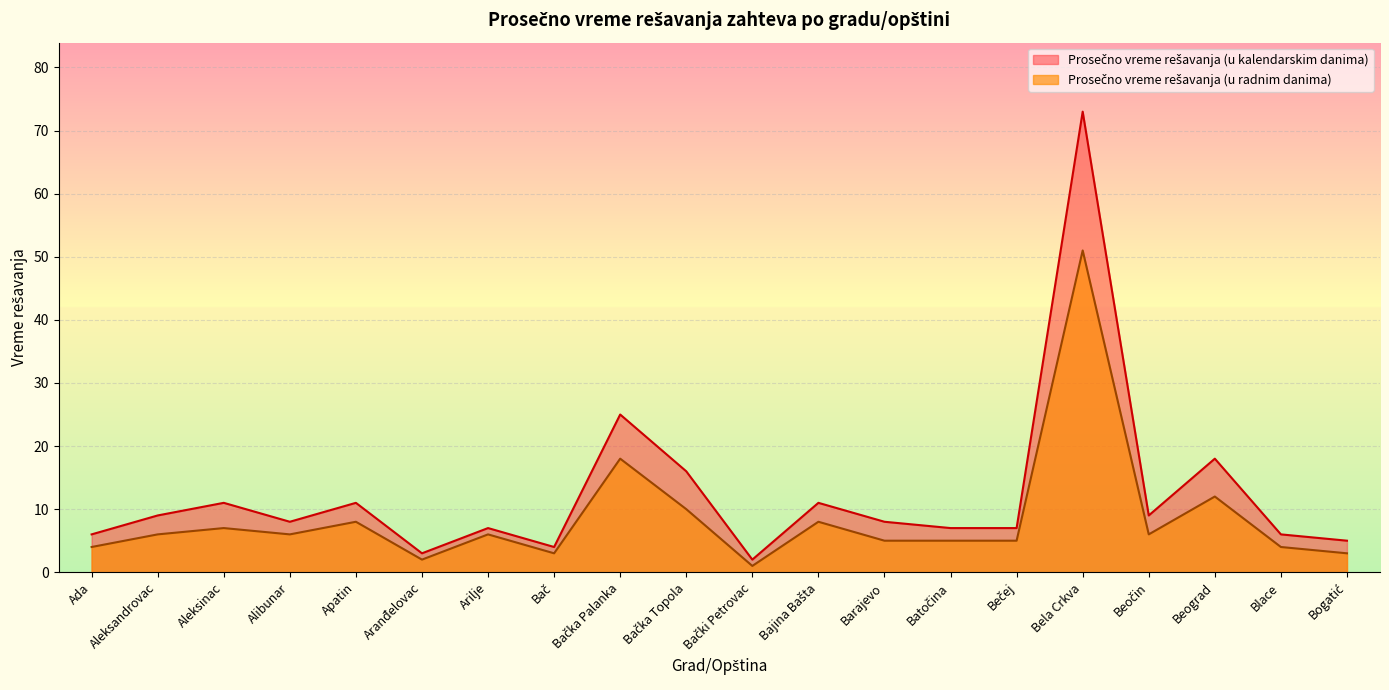

At which category is the sum across all series the highest?

Bela Crkva